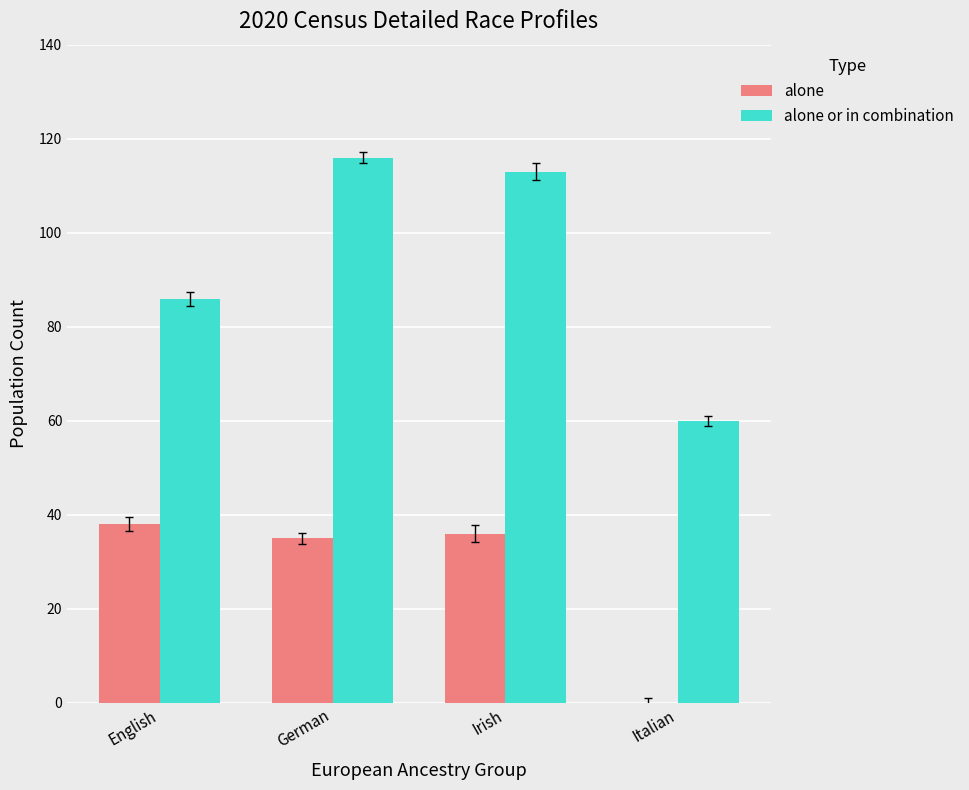

How many distinct data groups are displayed?

2